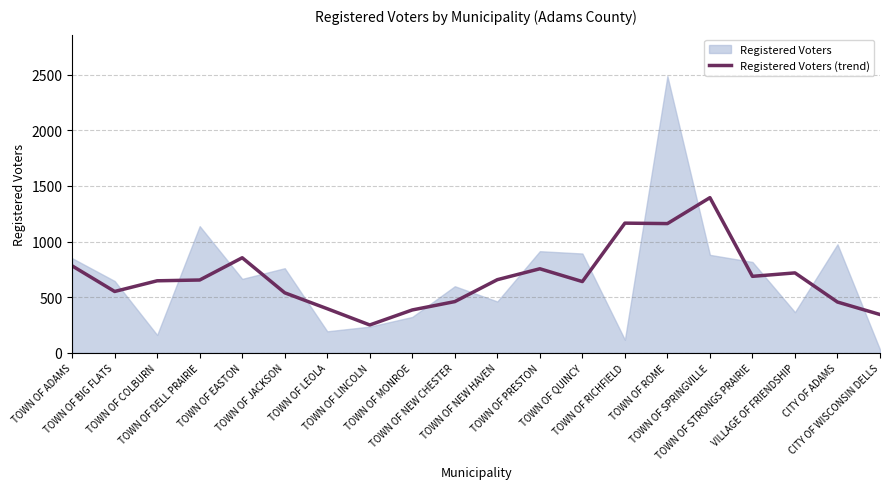

Reading right to left, extract all data points from this chart.

CITY OF WISCONSIN DELLS=344	CITY OF ADAMS=456	VILLAGE OF FRIENDSHIP=718	TOWN OF STRONGS PRAIRIE=687	TOWN OF SPRINGVILLE=1394	TOWN OF ROME=1161	TOWN OF RICHFIELD=1165	TOWN OF QUINCY=640	TOWN OF PRESTON=755	TOWN OF NEW HAVEN=657	TOWN OF NEW CHESTER=460	TOWN OF MONROE=385	TOWN OF LINCOLN=250	TOWN OF LEOLA=396	TOWN OF JACKSON=539	TOWN OF EASTON=854	TOWN OF DELL PRAIRIE=654	TOWN OF COLBURN=647	TOWN OF BIG FLATS=551	TOWN OF ADAMS=781